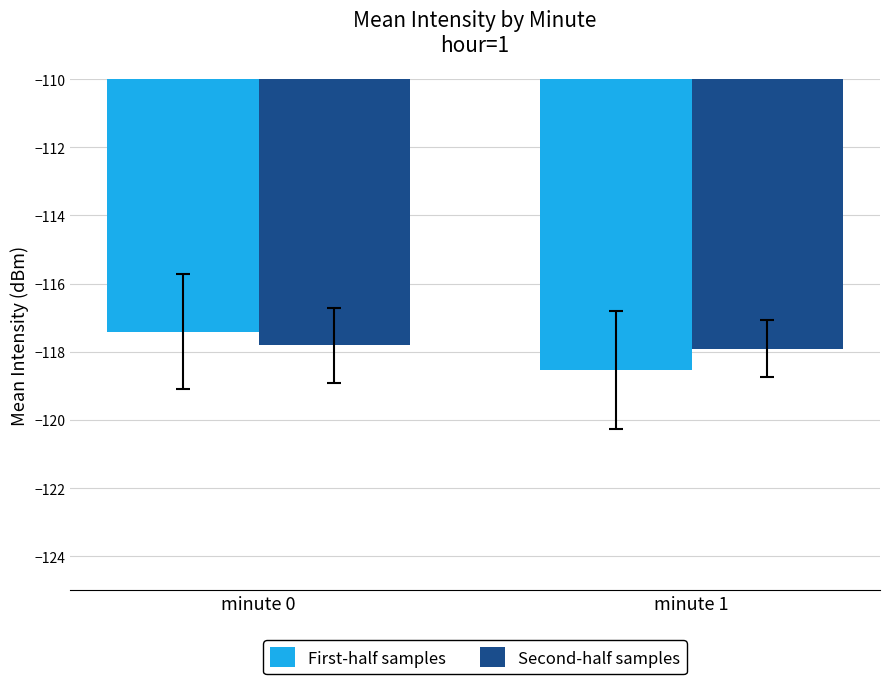

What is the greatest value displayed?

-117.4